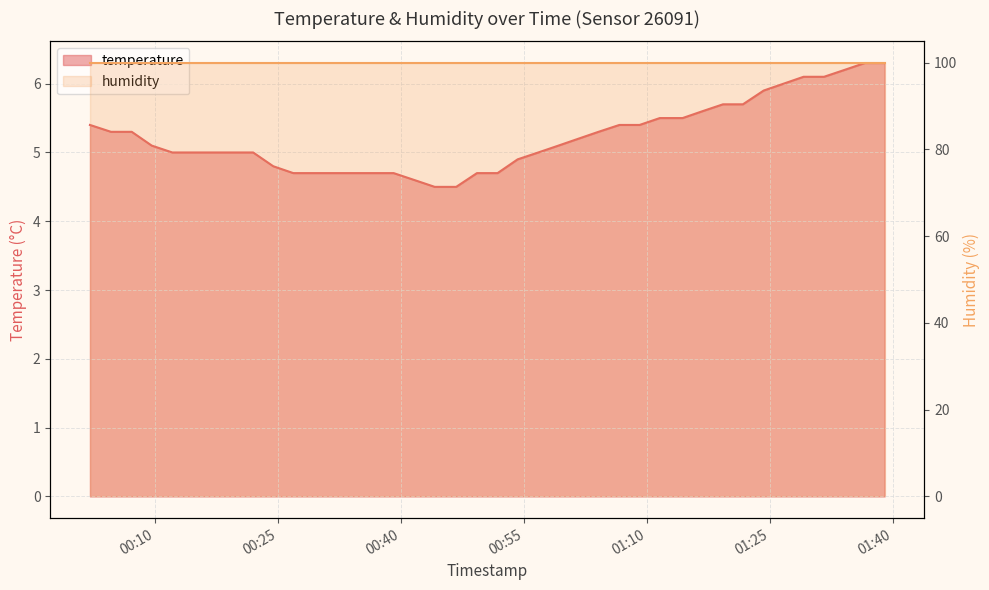

Approximately how many times larger is the value at 2023-02-24T00:29:19 compared to 2023-02-24T01:19:18?

0.8